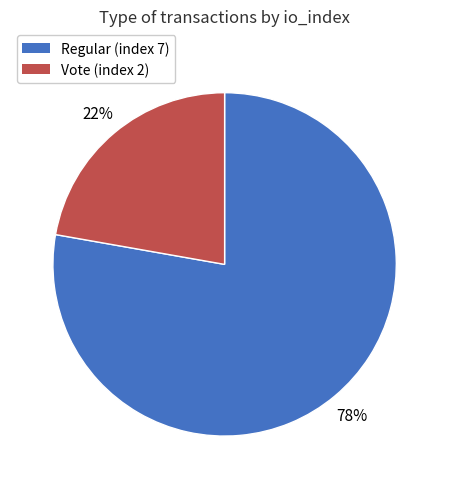

Which category has the smallest portion of the pie?

Vote (index 2)